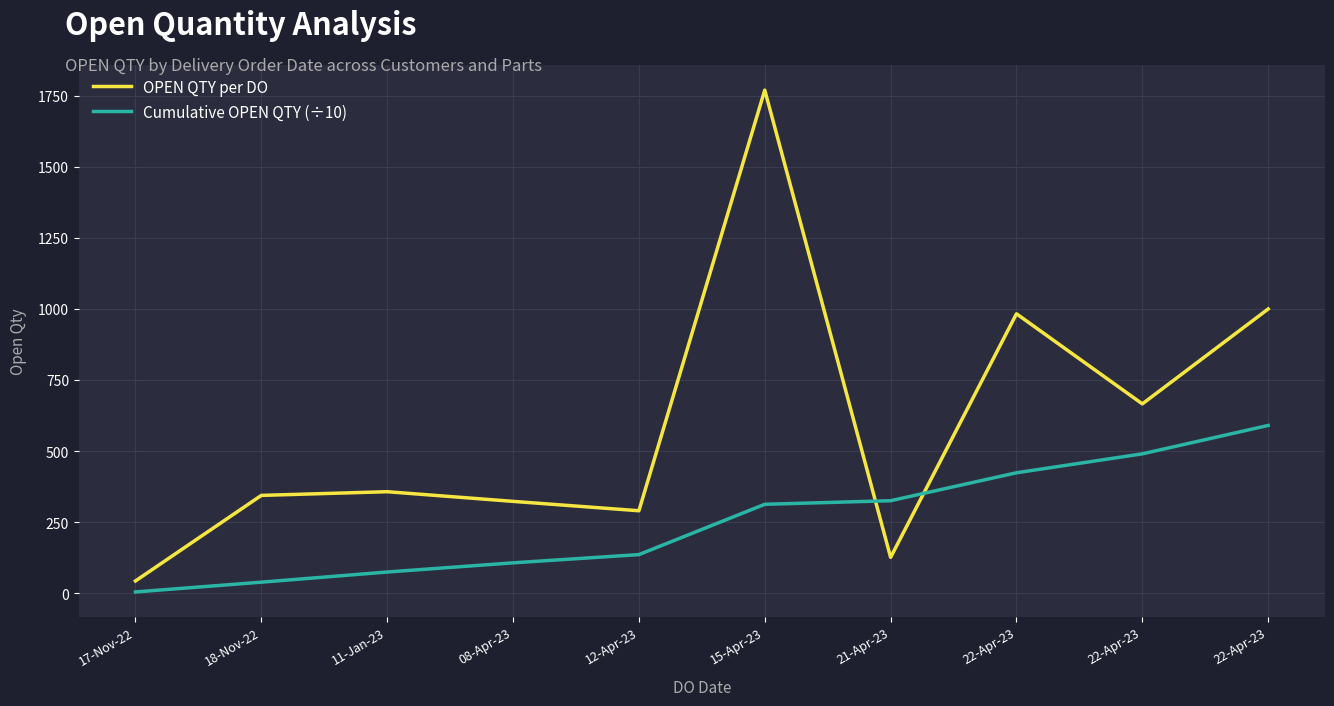

Count the number of data series in this chart.

2